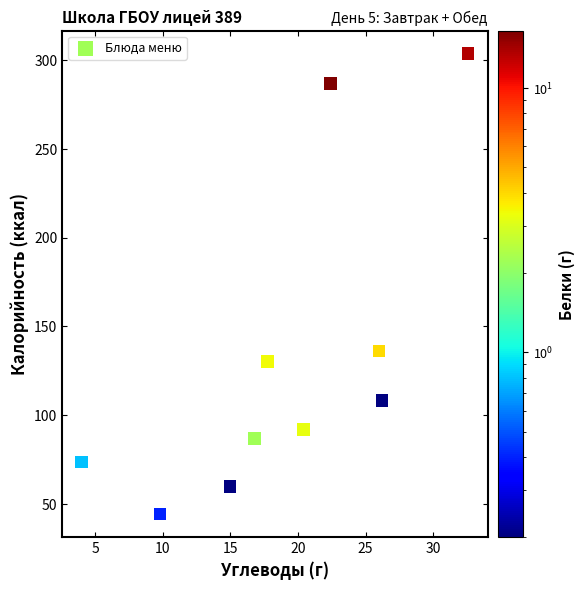

What Y value in the scatter plot is closest to 173?

136.0